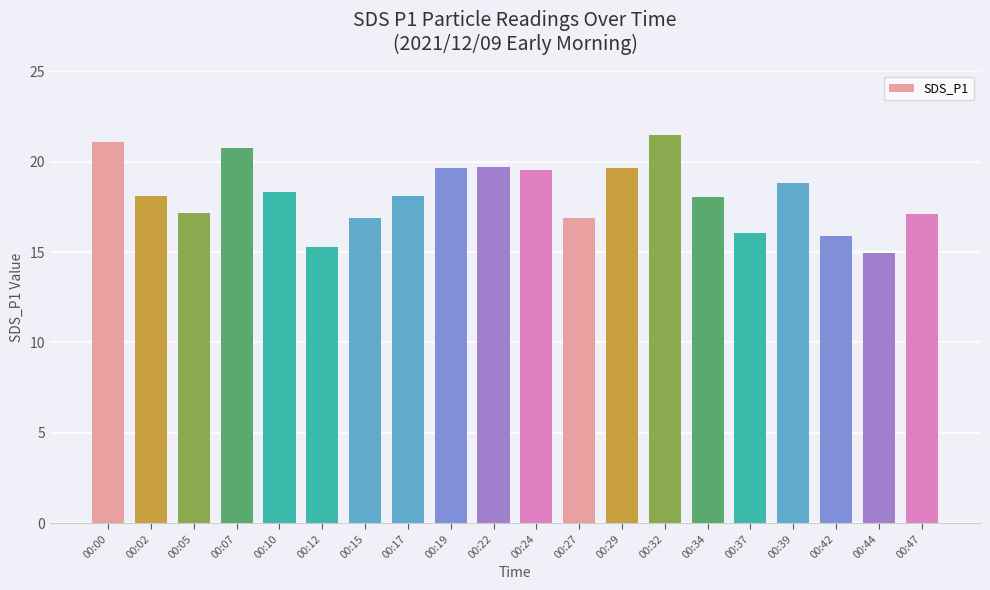

What is the difference between the maximum and second lowest values?

6.2